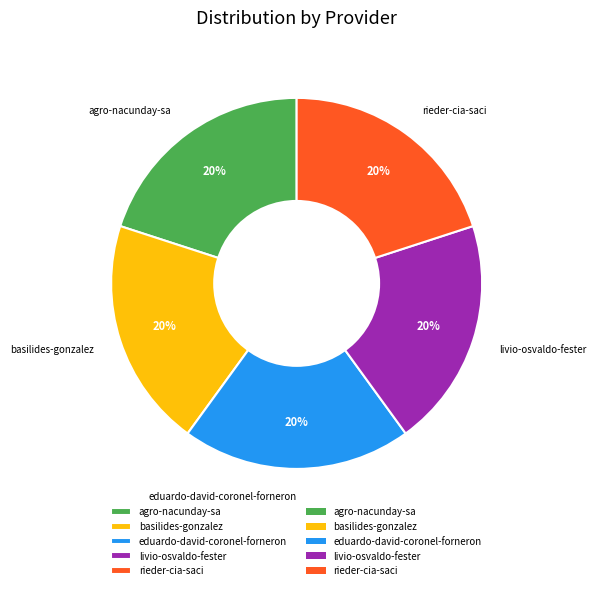

How many slices are in this pie chart?

5